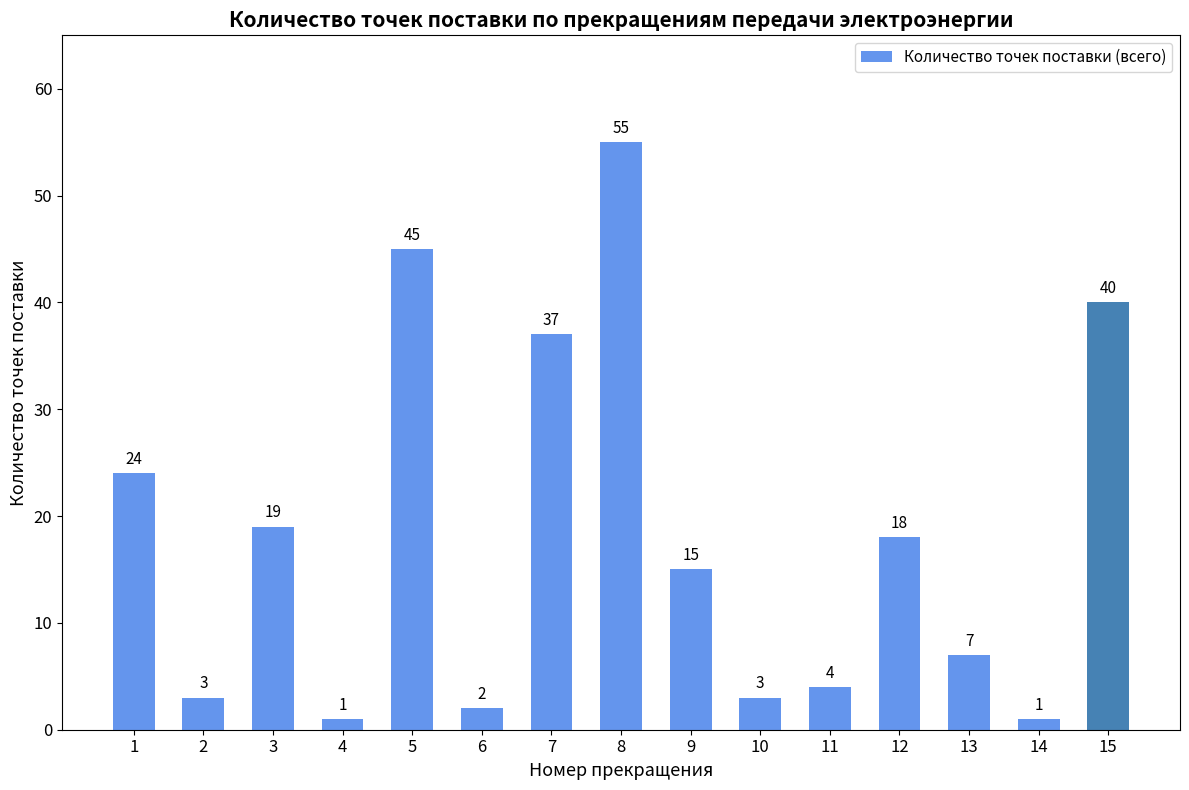

What is the difference between the second highest and minimum values?

44